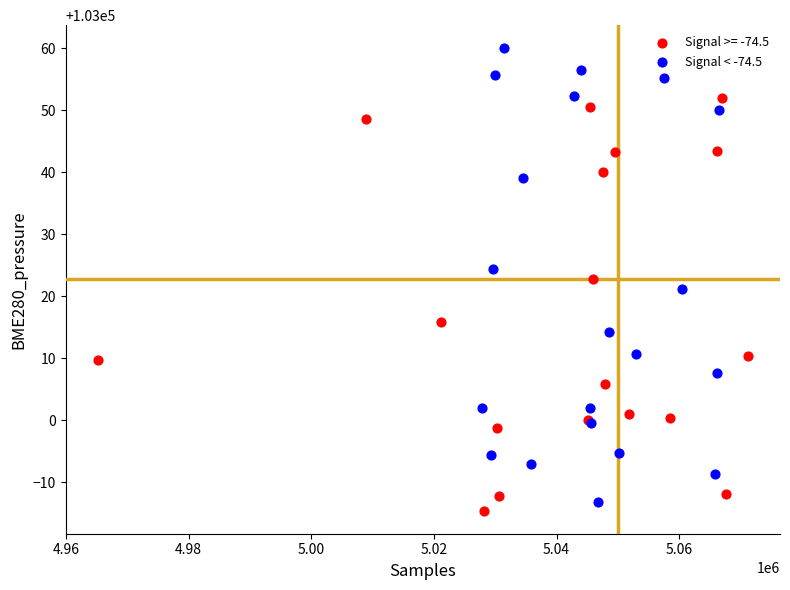

Which series contains the highest Y value?

Signal < -74.5